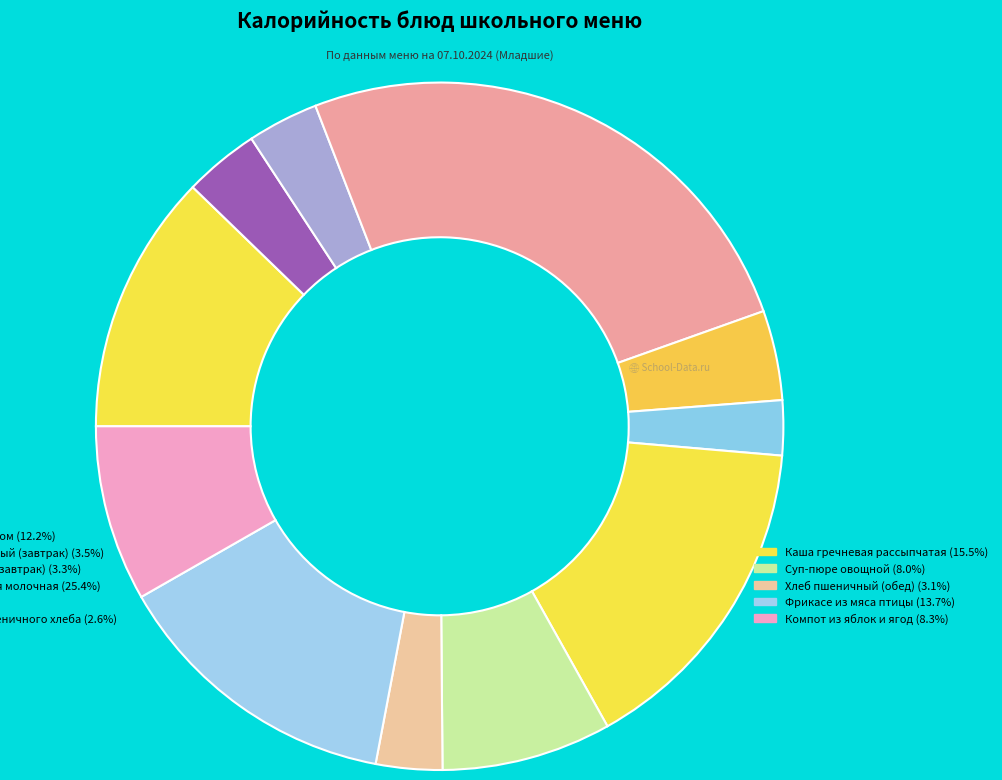

Count the number of slices in the pie.

11